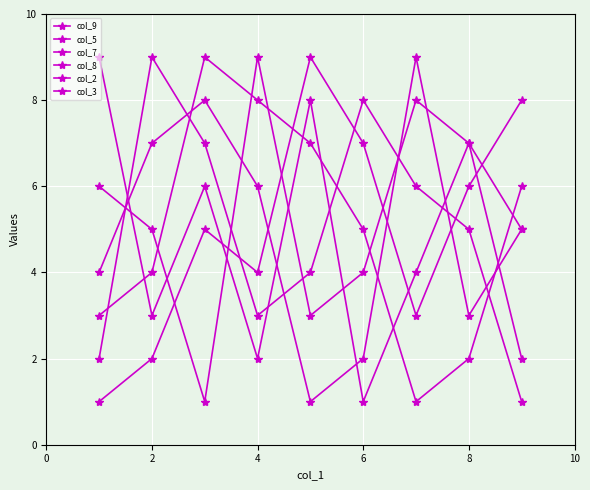

How many data points does each series have?

9